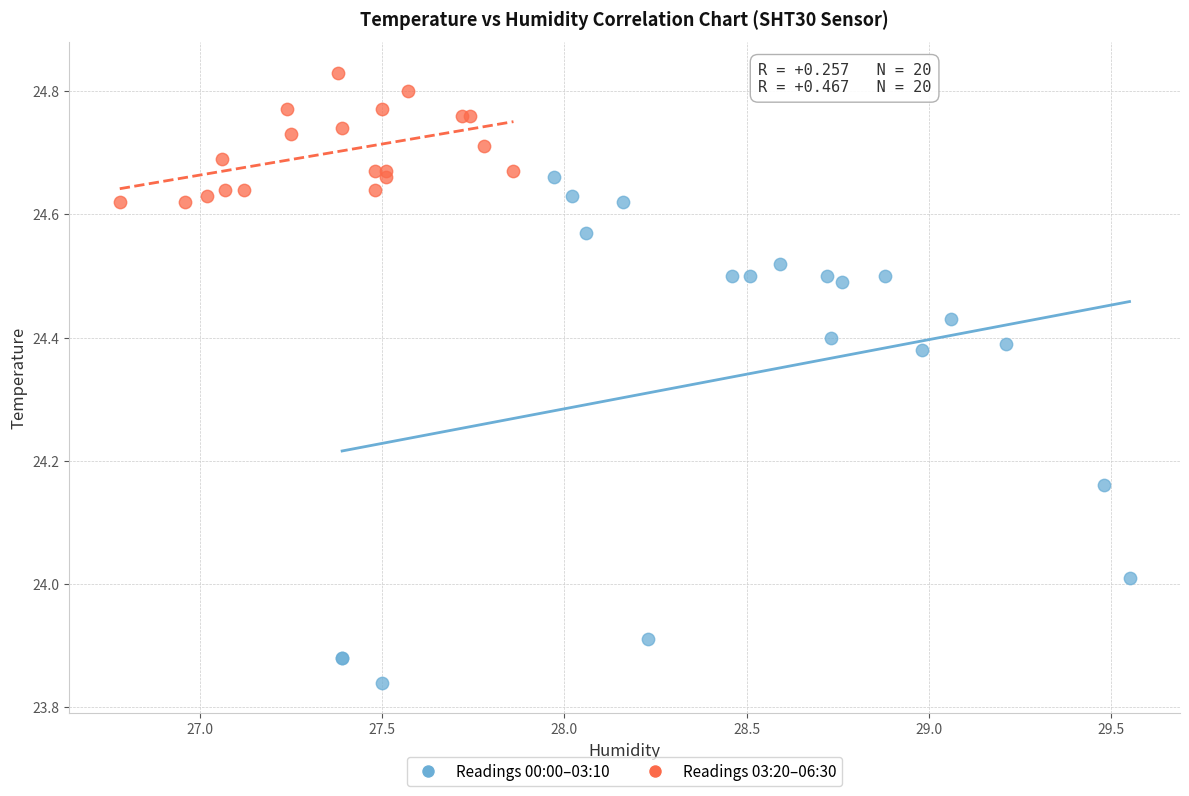

Which series contains the lowest Y value?

Readings 00:00–03:10